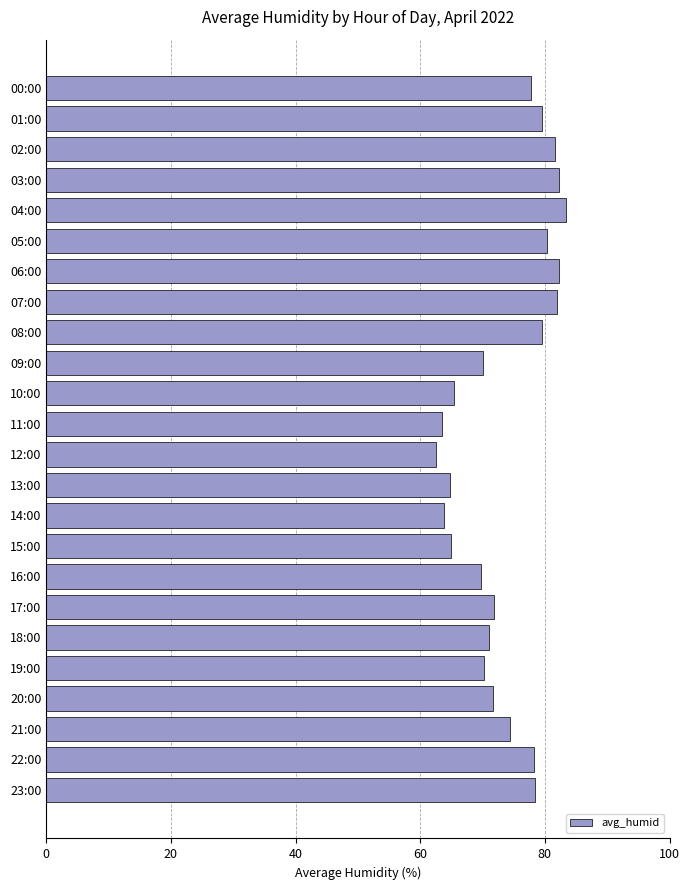

What is the smallest value displayed?

62.5